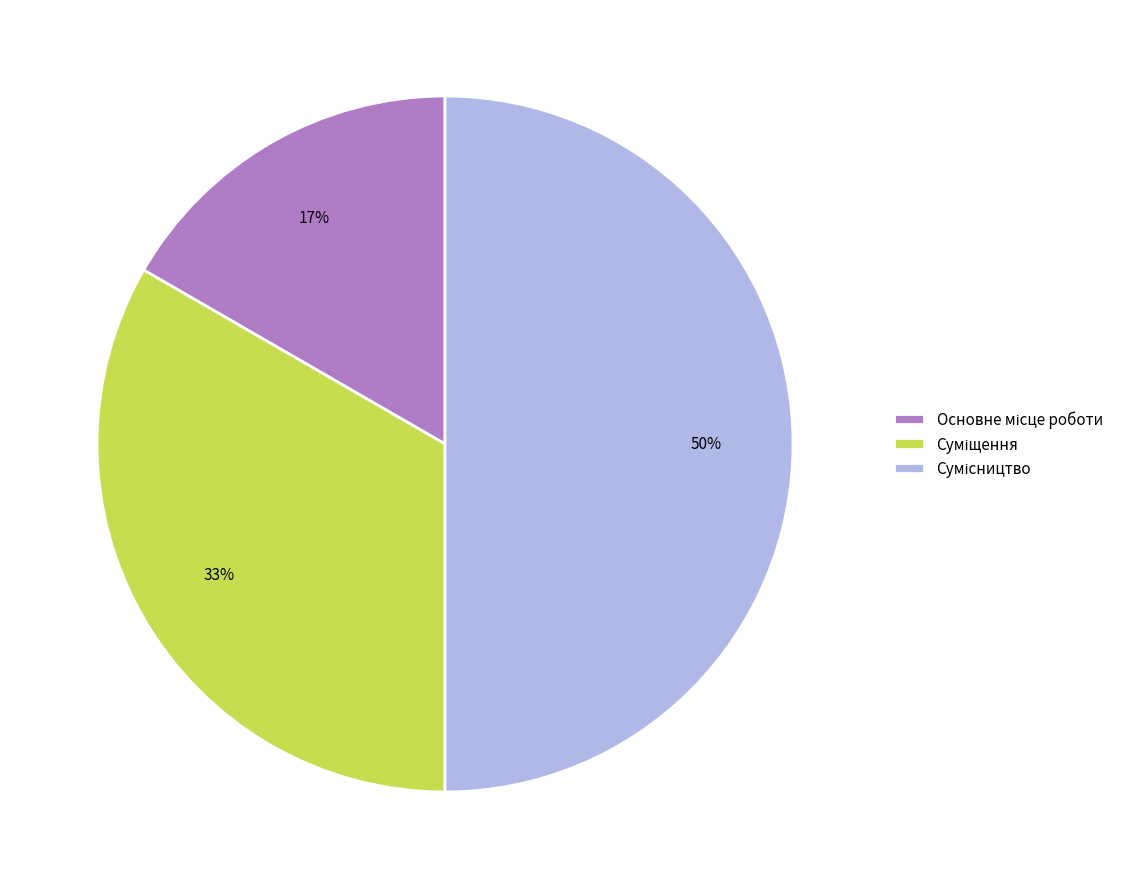

Count the number of slices in the pie.

3